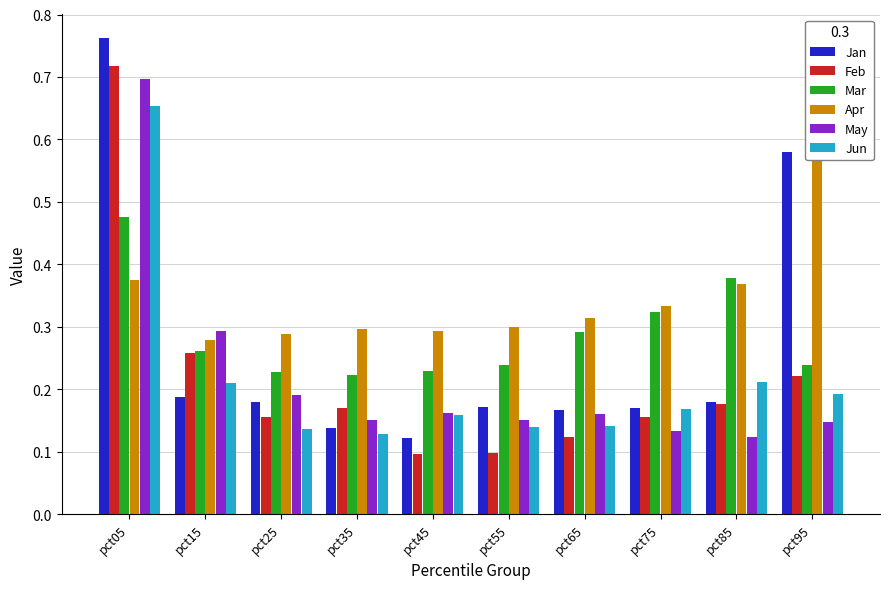

How many bars are there in each group?

6